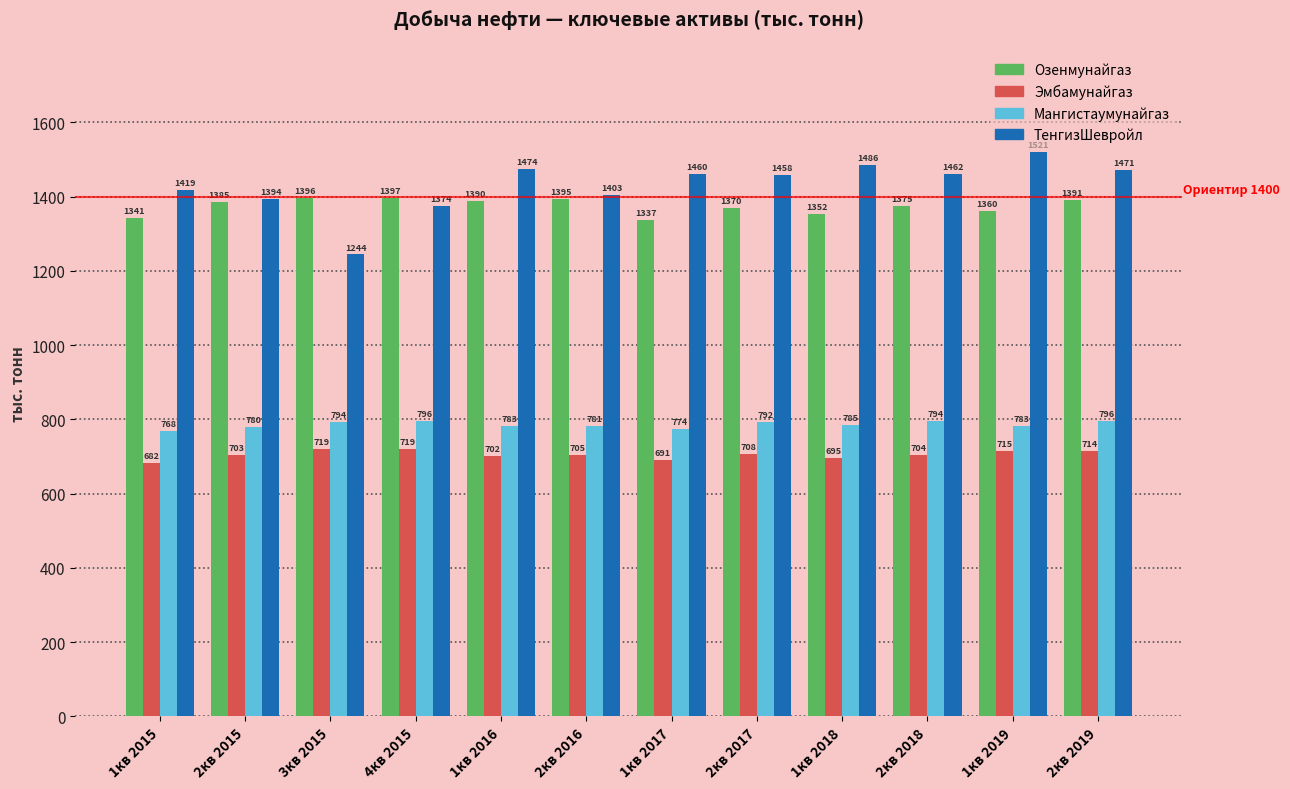

What is the average value of the Озенмунайгаз series?

1374.1